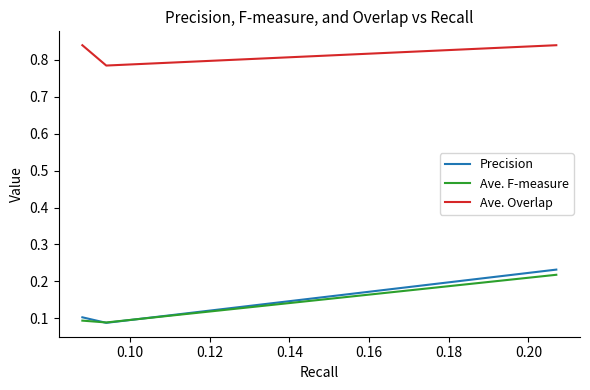

Which series has the widest spread of values?

Precision